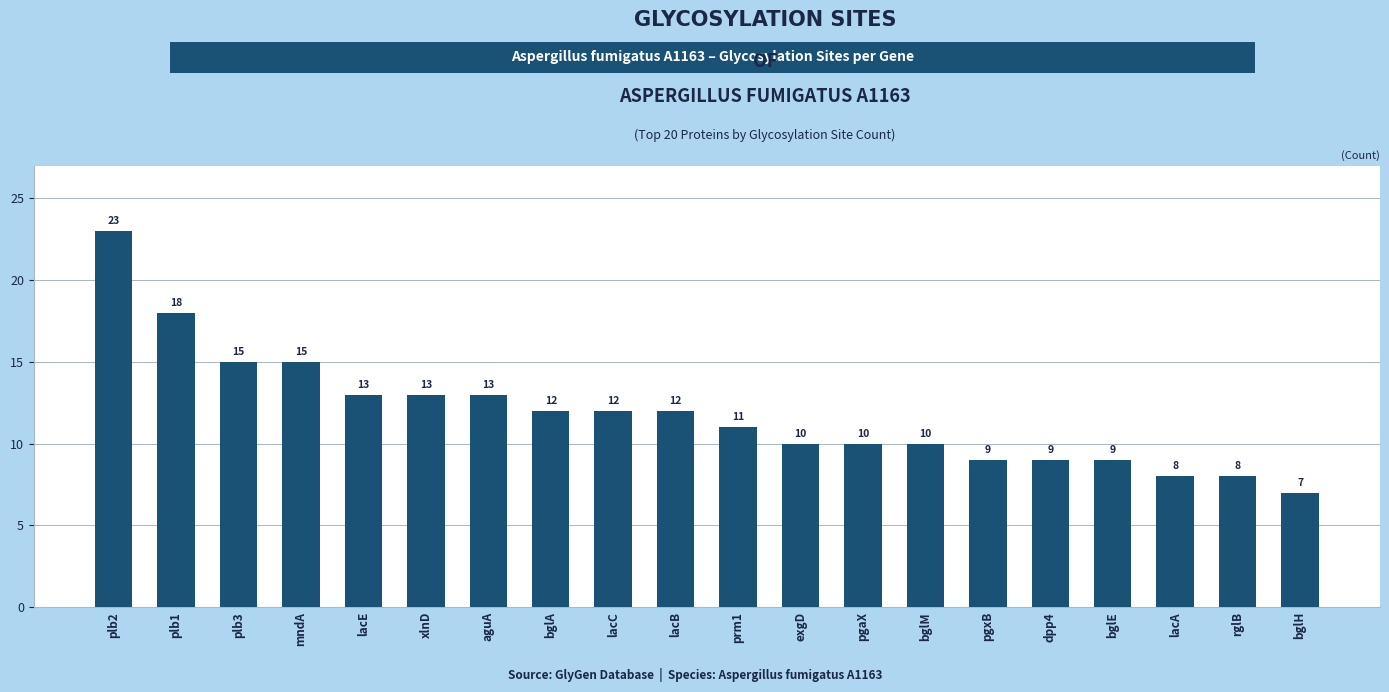

Count the number of categories in the chart.

20